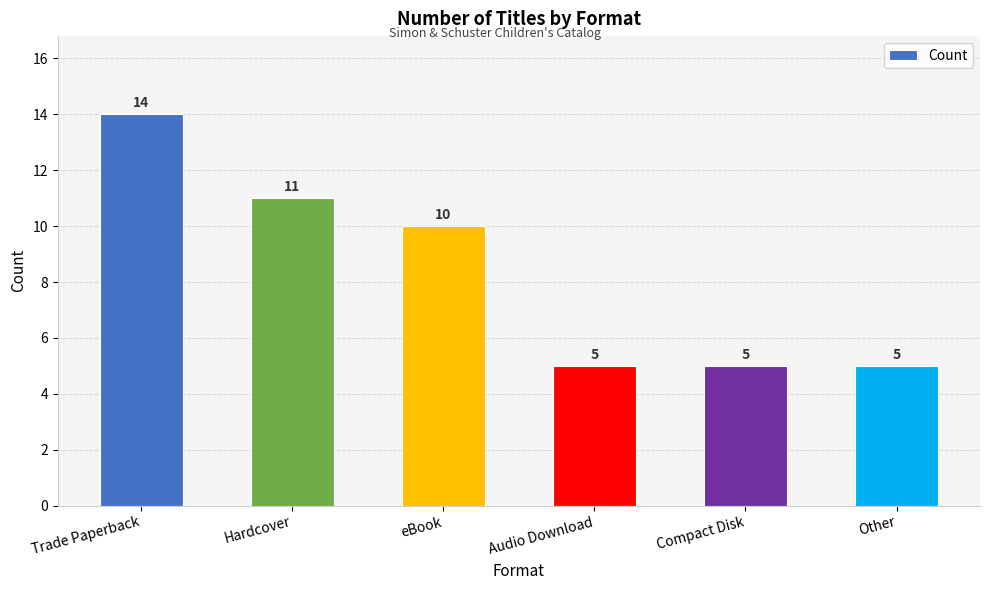

What is the label of the 2nd bar from the right?

Compact Disk